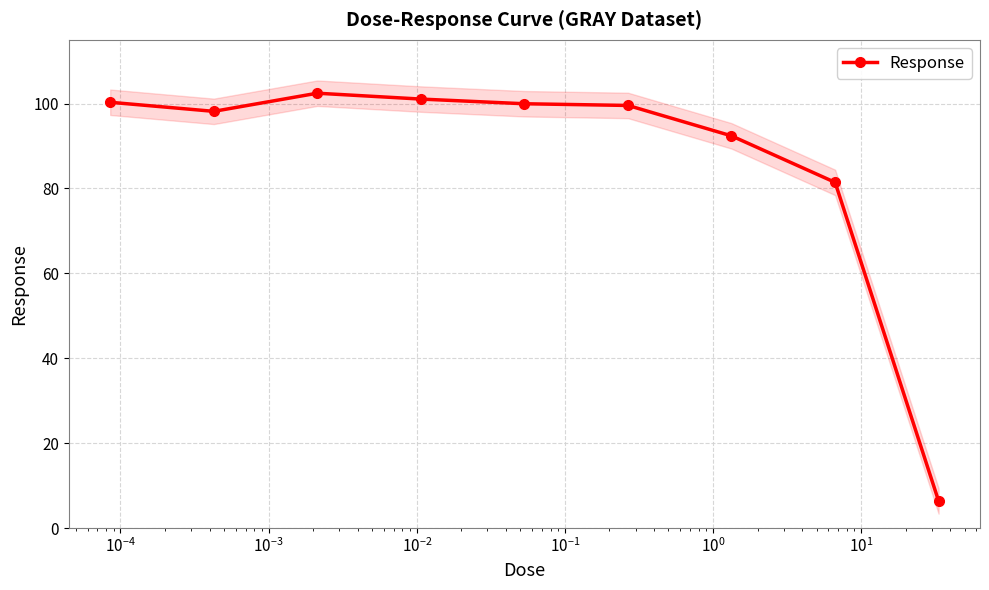

How many data points are less than 99?

4